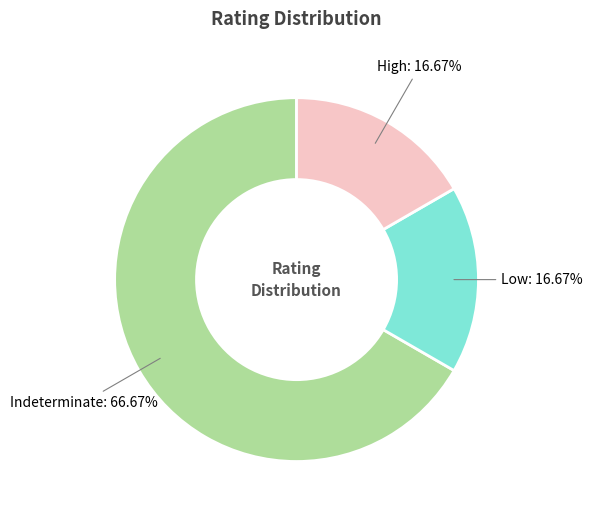

Is there a majority slice in this chart?

Yes